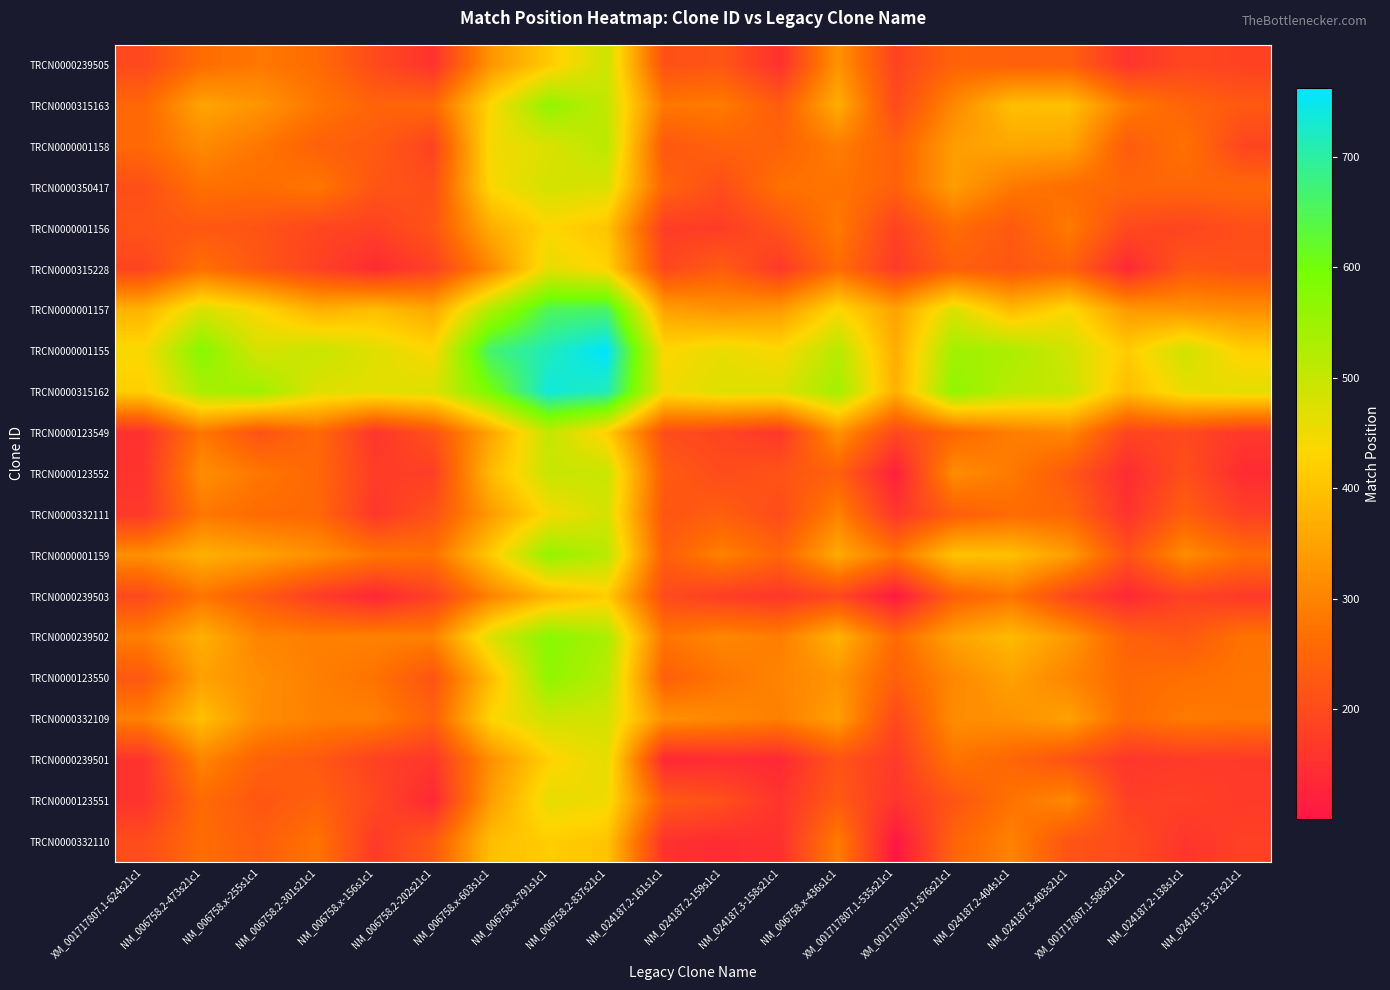

How many data points does each series have?

20